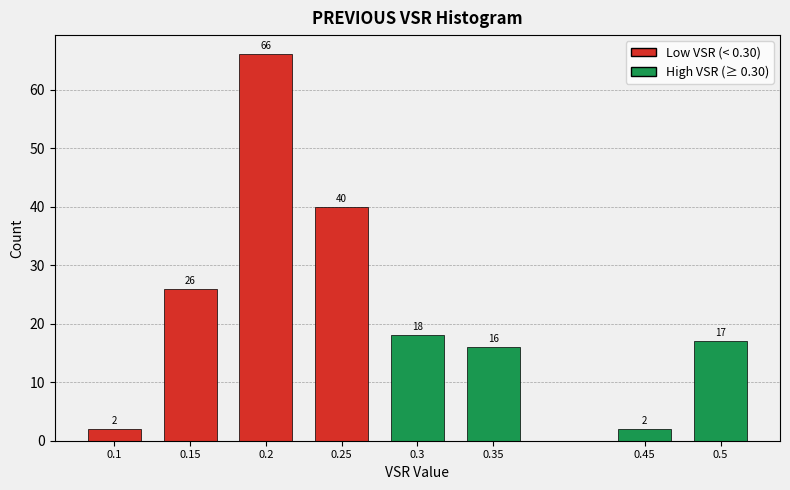

Reading left to right, extract all data points from this chart.

0.1=2	0.15=26	0.2=66	0.25=40	0.3=18	0.35=16	0.45=2	0.5=17